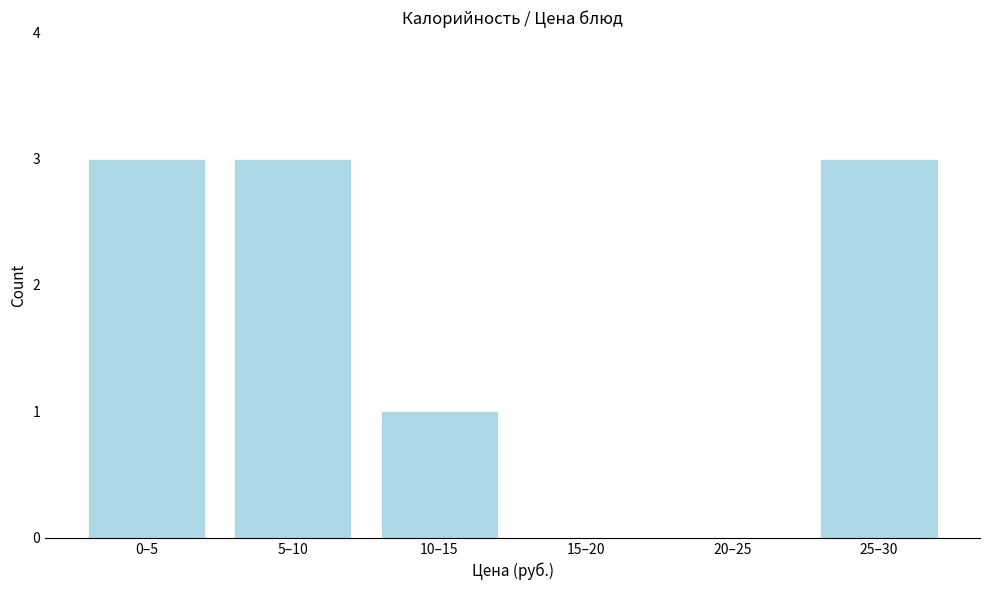

Reading left to right, extract all data points from this chart.

0–5=3	5–10=3	10–15=1	15–20=0	20–25=0	25–30=3